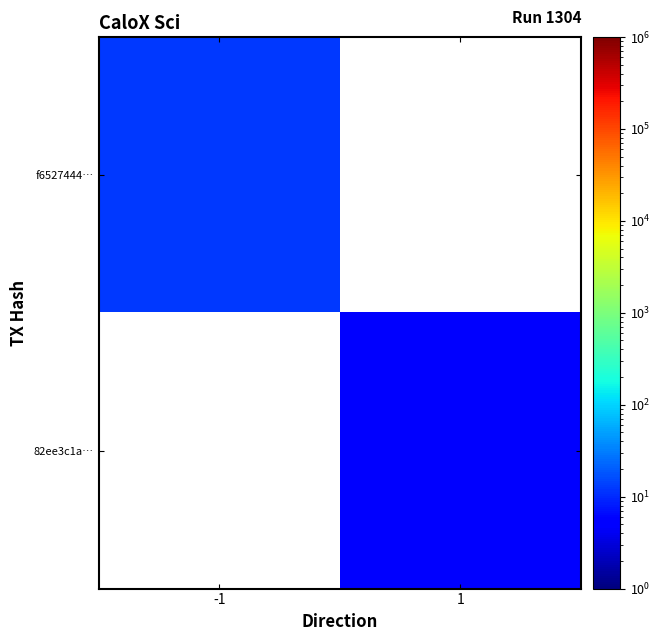

Is the value of f6527444… at 1 greater than the value of 82ee3c1a… at 1?

No